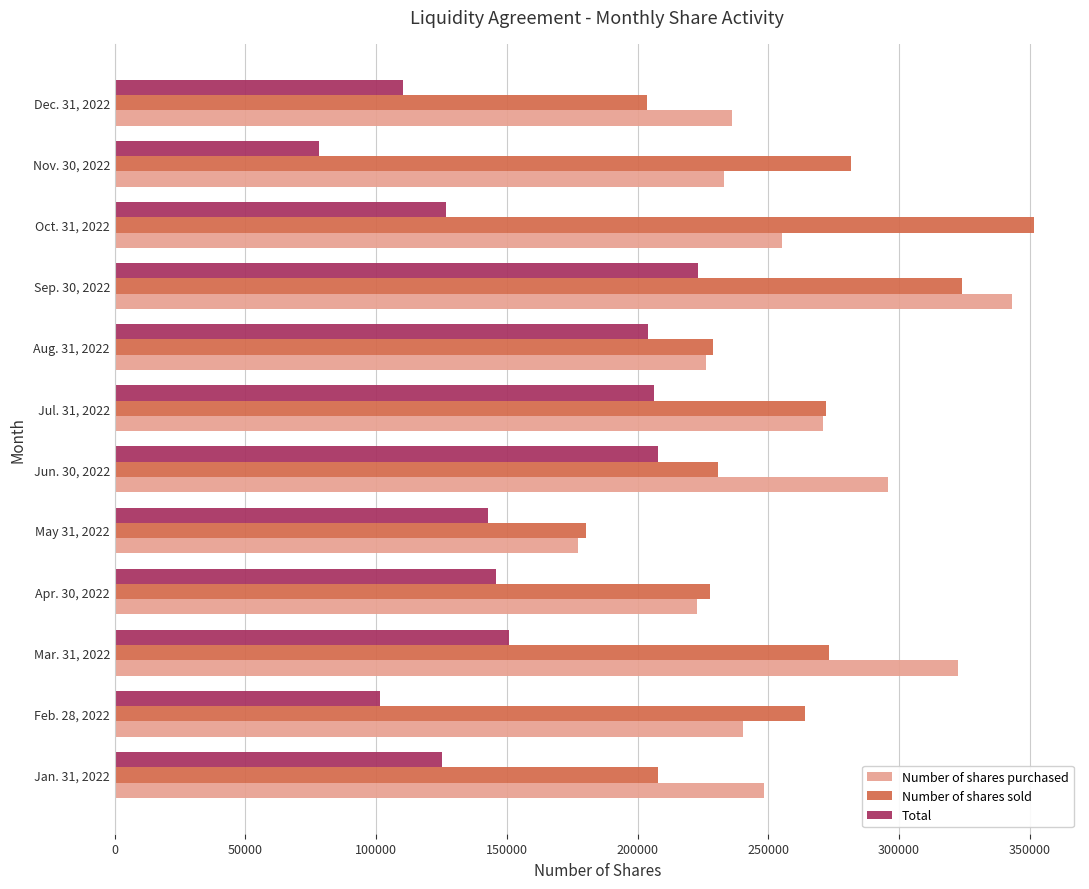

What is the approximate value of Total at Jan. 31, 2022, to the nearest 100?

125200